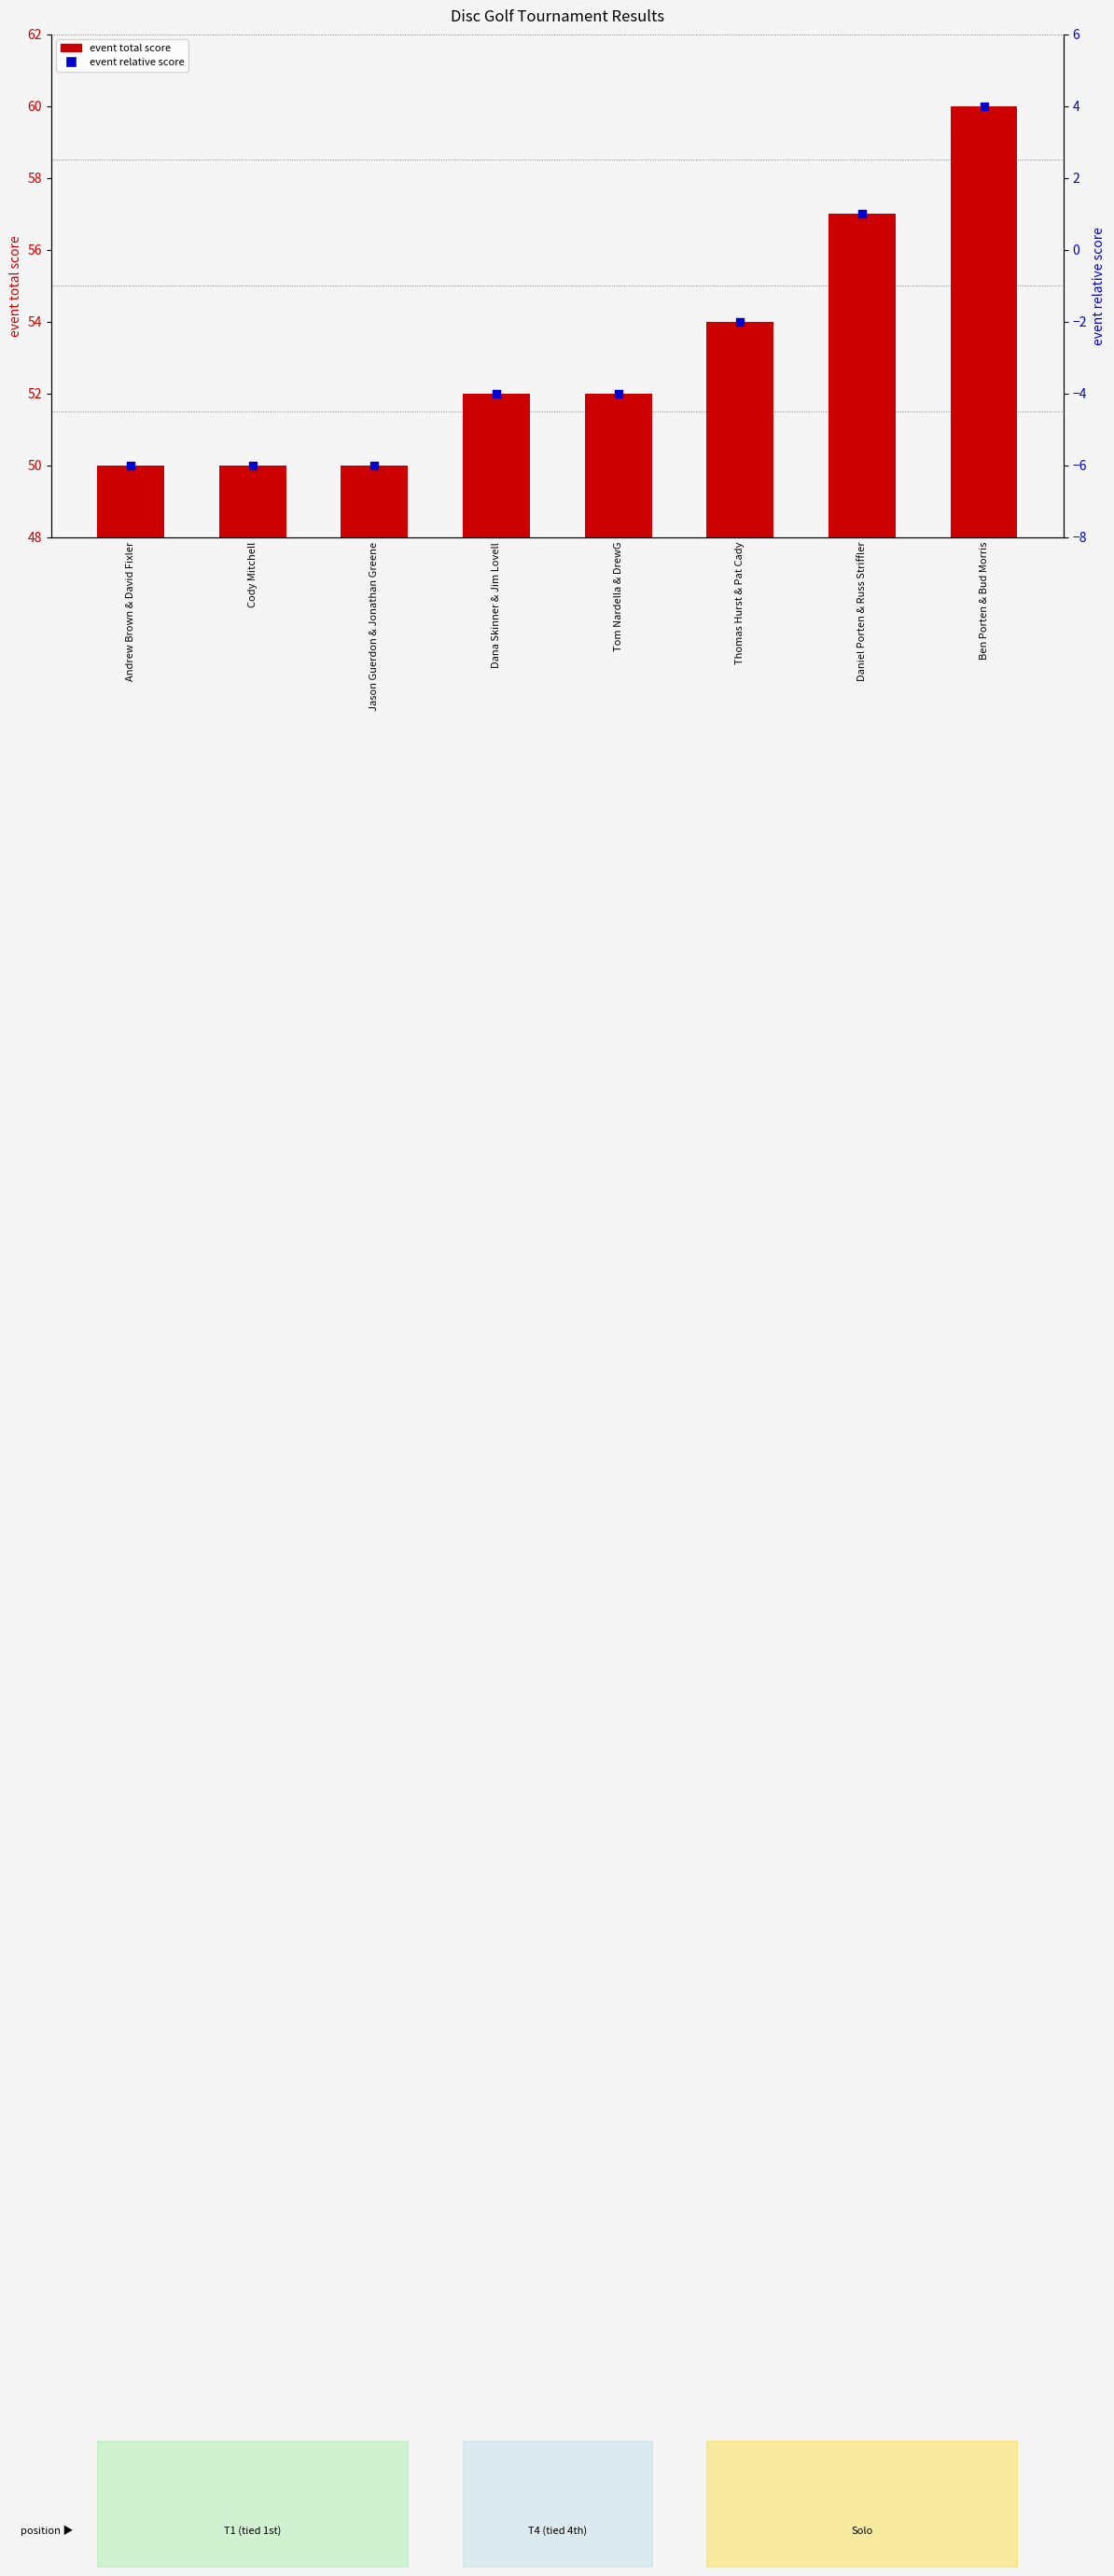

Which series contains the highest Y value?

event total score